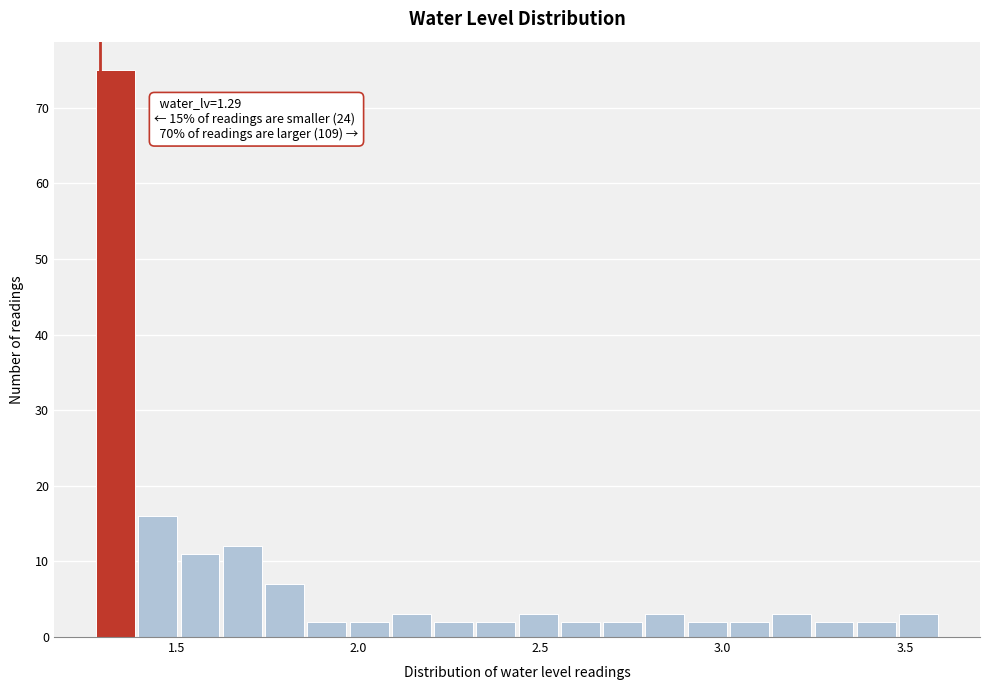

Read against the x-axis, roughly where is the centre of the tallest bar?

1.35